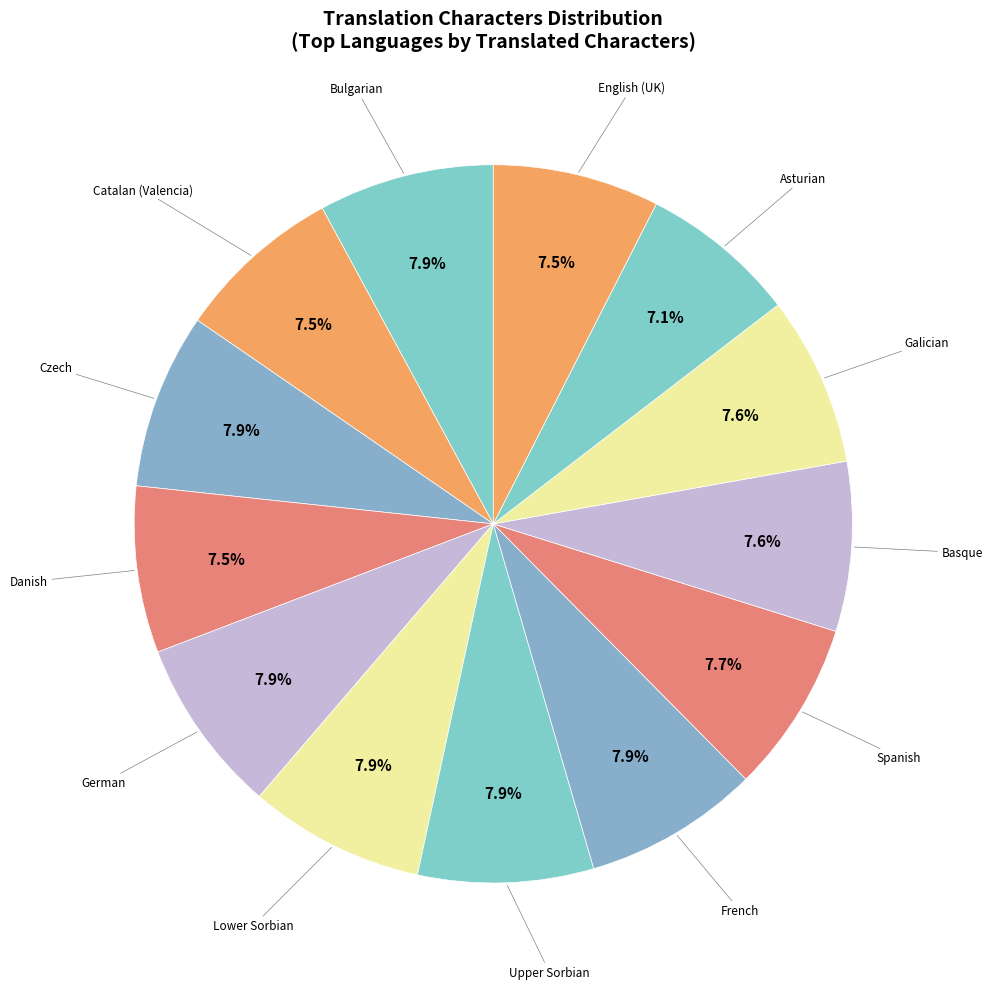

How many slices are in this pie chart?

13